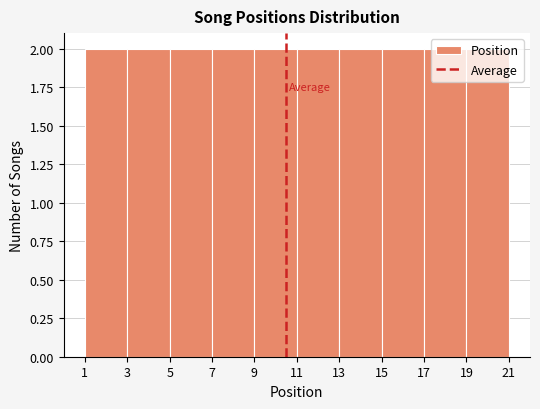

Reading left to right, list every bar in this chart as the range it spans on the x-axis followed by its height. The values are not printed on the chart, so give them approximately, as read against the axis.

1 to 3: 2
3 to 5: 2
5 to 7: 2
7 to 9: 2
9 to 11: 2
11 to 13: 2
13 to 15: 2
15 to 17: 2
17 to 19: 2
19 to 21: 2